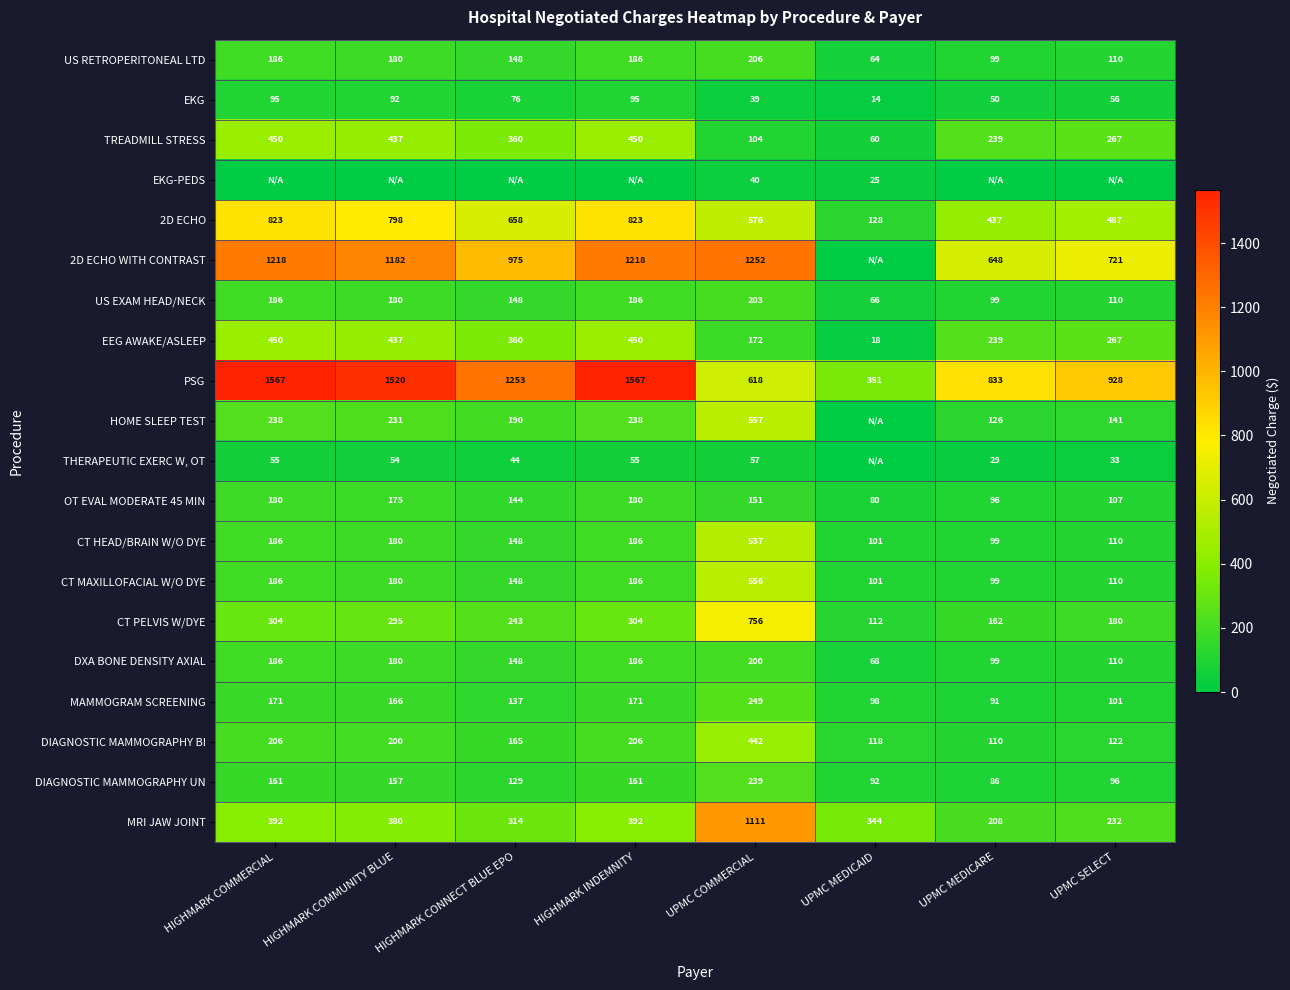

Is the value of HOME SLEEP TEST at UPMC MEDICARE greater than the value of DIAGNOSTIC MAMMOGRAPHY BI at HIGHMARK COMMERCIAL?

No